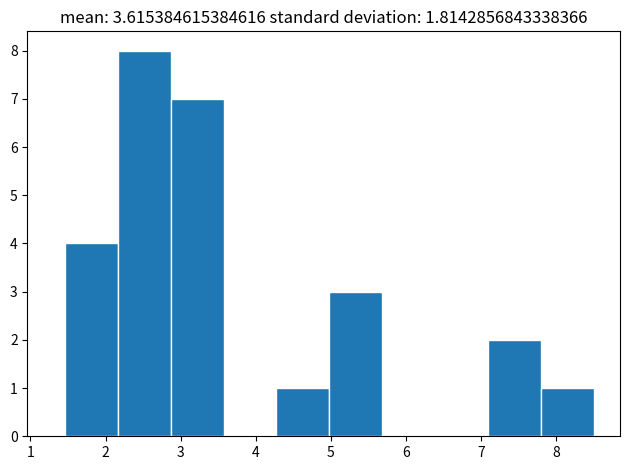

Over which range of the x-axis is the bar tallest?

2.2 to 2.9